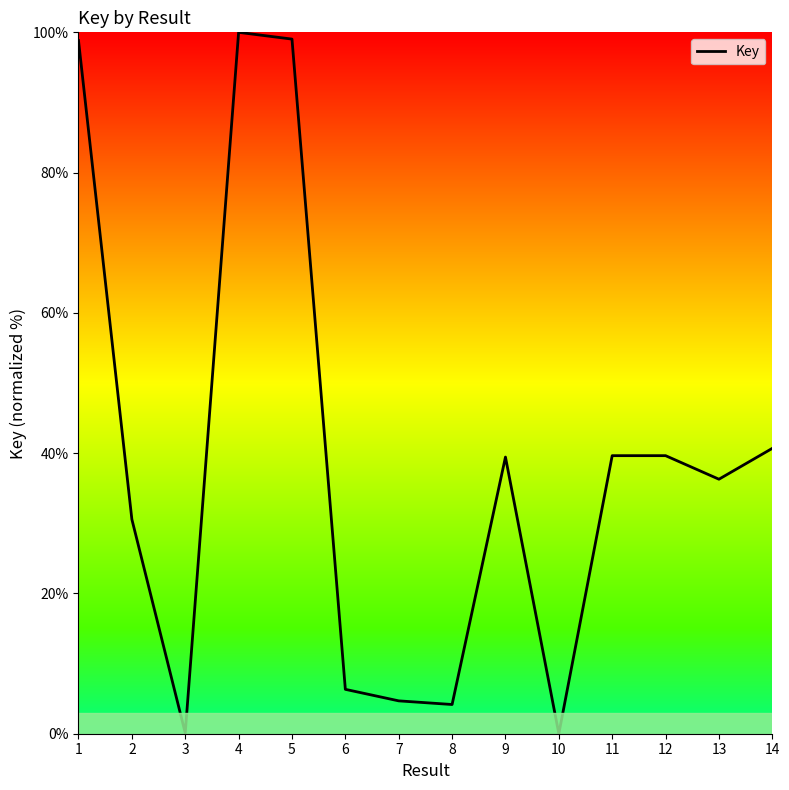

True or false: the data shows 36.3 at 13.

True